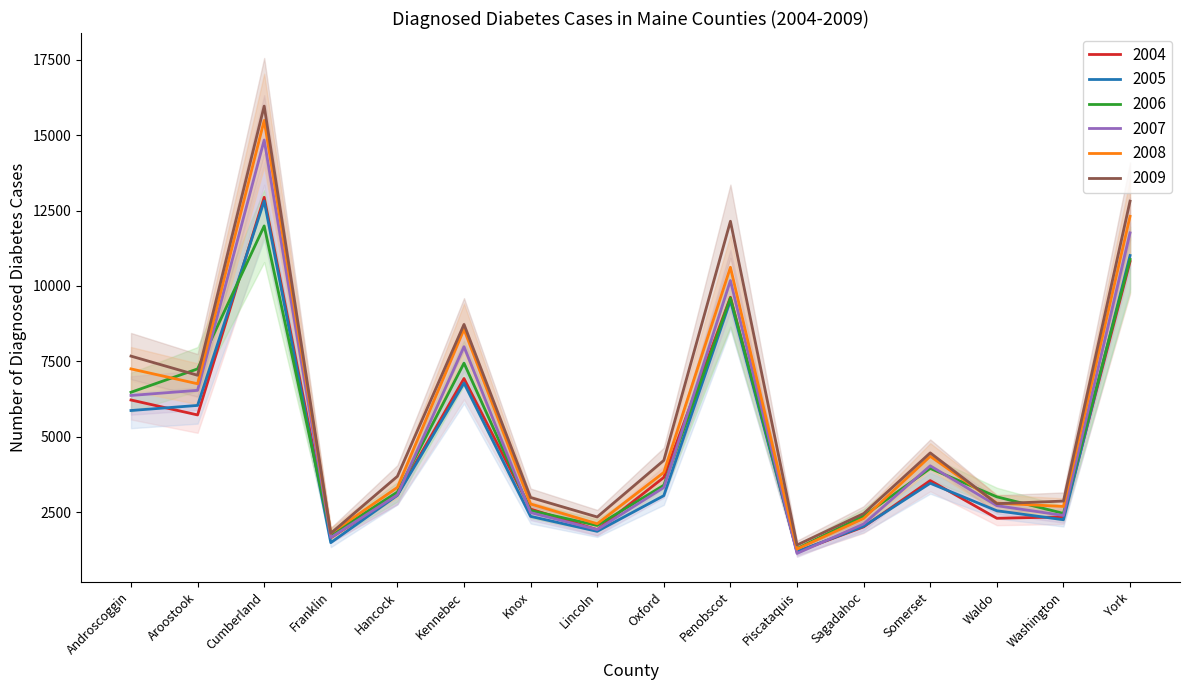

True or false: 2008 and 2007 intersect in this chart.

False